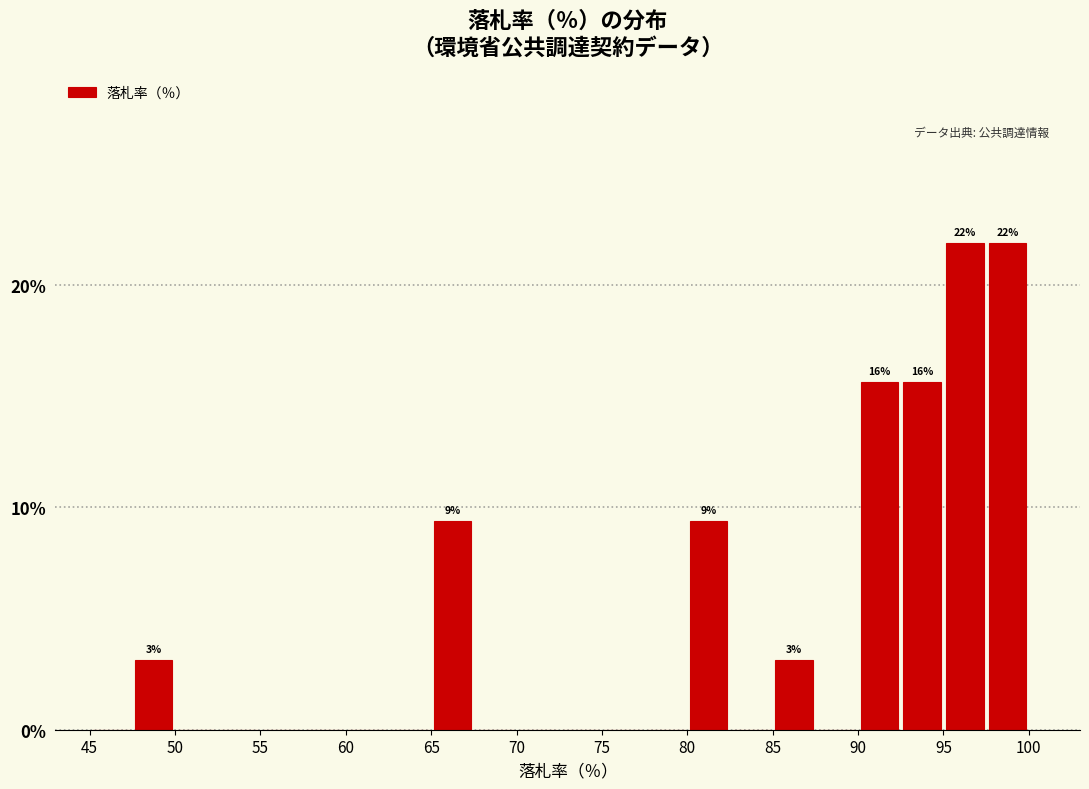

What is the sum of all values?

100.0